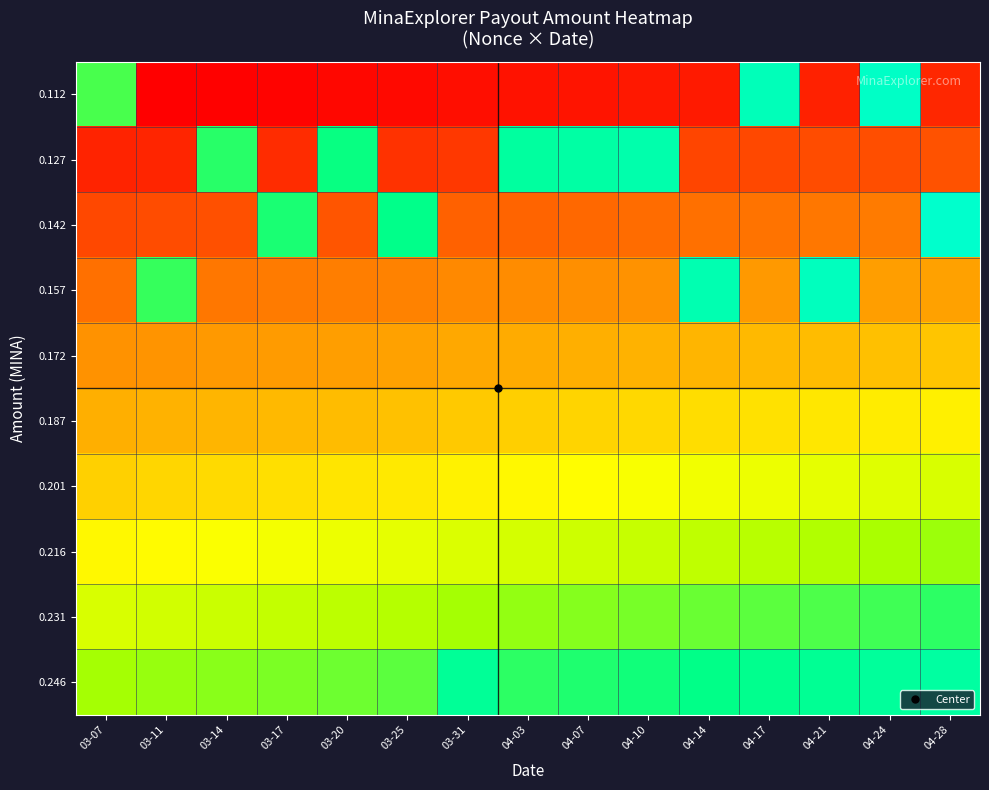

Reading left to right, transcribe all the data shown in this chart.

0.112: 03-07=462013.0	03-11=201269.6	03-14=203148.4	03-17=205051.3	03-20=206900.7	03-25=208857.6	03-31=212411.3	04-03=214601.3	04-07=216566.8	04-10=218495.6	04-14=220462.8	04-17=515445.0	04-21=224414.9	04-24=524578.0	04-28=228321.3
0.127: 03-07=225664.7	03-11=227776.3	03-14=470689.0	03-17=232056.0	03-20=479383.0	03-25=236363.5	03-31=240385.3	04-03=497225.0	04-07=501779.0	04-10=506248.0	04-14=249497.1	04-17=251763.0	04-21=253969.7	04-24=256223.9	04-28=258390.6
0.142: 03-07=251925.7	03-11=254282.9	03-14=256656.5	03-17=475098.0	03-20=261397.1	03-25=483917.0	03-31=268359.3	04-03=271126.0	04-07=273609.2	04-10=276046.1	04-14=278531.4	04-17=281061.0	04-21=283524.5	04-24=286041.0	04-28=529014.0
0.157: 03-07=278186.6	03-11=466336.0	03-14=283410.6	03-17=286065.3	03-20=288645.4	03-25=291375.4	03-31=296333.2	04-03=299388.4	04-07=302130.4	04-10=304821.3	04-14=510806.0	04-17=310359.0	04-21=519963.0	04-24=315858.1	04-28=318529.1
0.172: 03-07=304447.5	03-11=307296.2	03-14=310164.6	03-17=313070.0	03-20=315893.6	03-25=318881.3	03-31=324307.2	04-03=327650.8	04-07=330651.7	04-10=333596.5	04-14=336600.1	04-17=339657.0	04-21=342634.2	04-24=345675.3	04-28=348598.4
0.187: 03-07=330708.4	03-11=333802.8	03-14=336918.7	03-17=340074.6	03-20=343141.8	03-25=346387.3	03-31=352281.2	04-03=355913.1	04-07=359172.9	04-10=362371.8	04-14=365634.4	04-17=368955.0	04-21=372189.0	04-24=375492.4	04-28=378667.7
0.201: 03-07=356969.3	03-11=360309.5	03-14=363672.7	03-17=367079.3	03-20=370390.1	03-25=373893.2	03-31=380255.1	04-03=384175.5	04-07=387694.1	04-10=391147.0	04-14=394668.7	04-17=398253.0	04-21=401743.8	04-24=405309.5	04-28=408736.9
0.216: 03-07=383230.2	03-11=386816.1	03-14=390426.8	03-17=394084.0	03-20=397638.3	03-25=401399.2	03-31=408229.1	04-03=412437.9	04-07=416215.3	04-10=419922.3	04-14=423703.0	04-17=427551.0	04-21=431298.6	04-24=435126.6	04-28=438806.2
0.231: 03-07=409491.2	03-11=413322.7	03-14=417180.9	03-17=421088.7	03-20=424886.5	03-25=428905.1	03-31=436203.1	04-03=440700.3	04-07=444736.6	04-10=448697.5	04-14=452737.4	04-17=456849.0	04-21=460853.4	04-24=464943.8	04-28=468875.5
0.246: 03-07=435752.1	03-11=439829.4	03-14=443934.9	03-17=448093.3	03-20=452134.8	03-25=456411.1	03-31=492151.0	04-03=468962.6	04-07=473257.8	04-10=477472.8	04-14=481771.7	04-17=486147.0	04-21=490408.2	04-24=494760.9	04-28=498944.7